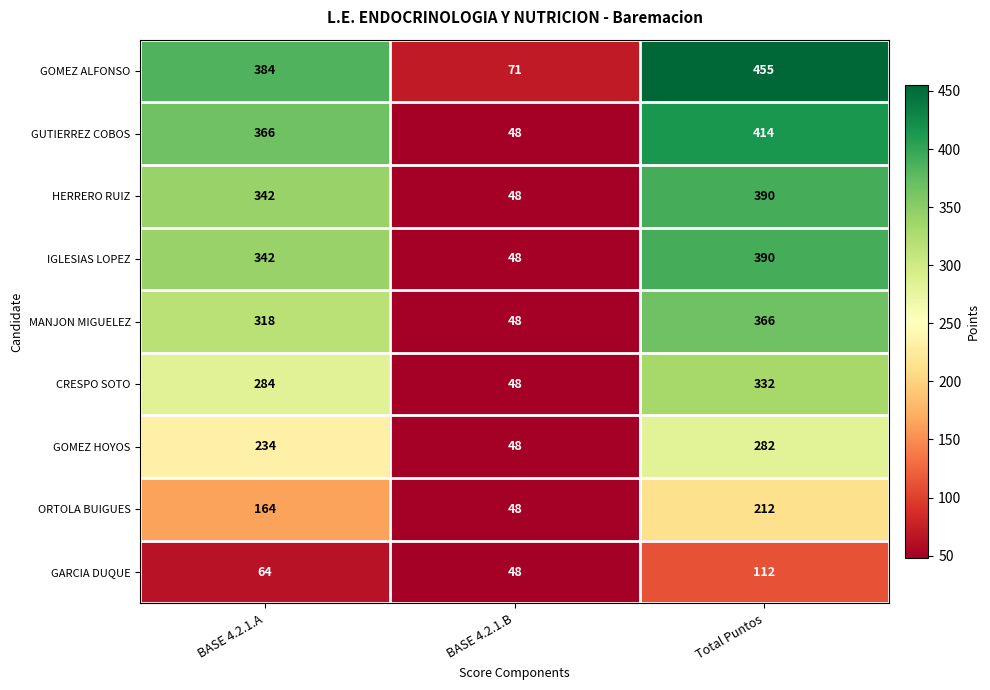

Which series has the largest total across all categories?

GOMEZ ALFONSO